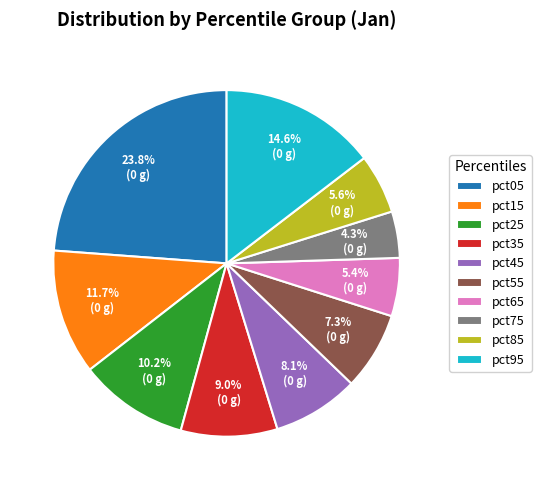

True or false: pct65 accounts for 5% of the total.

True